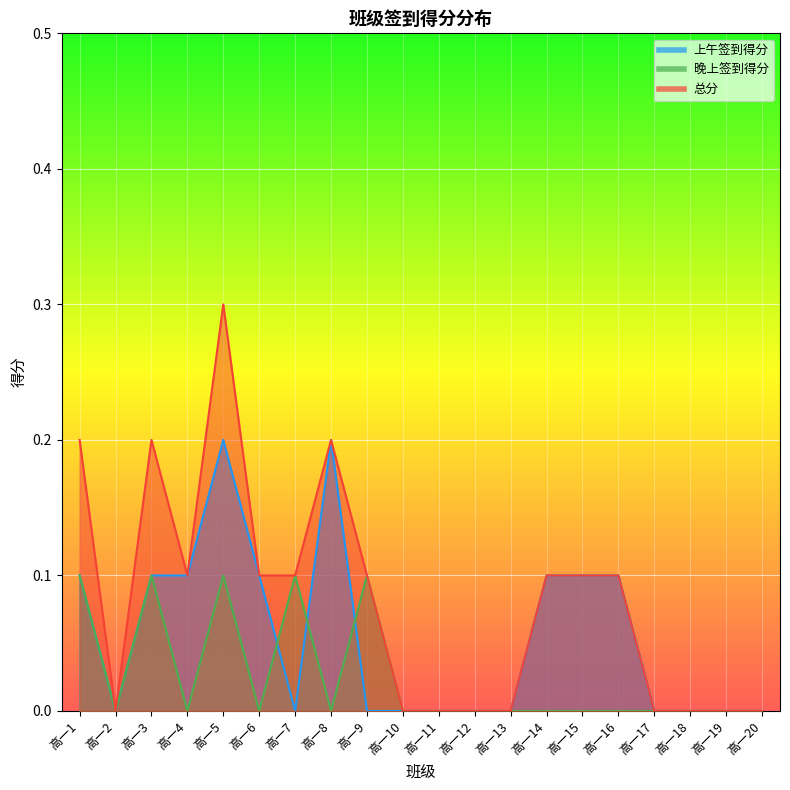

What is the value of the 晚上签到得分 point at the 1st from the left?

0.1